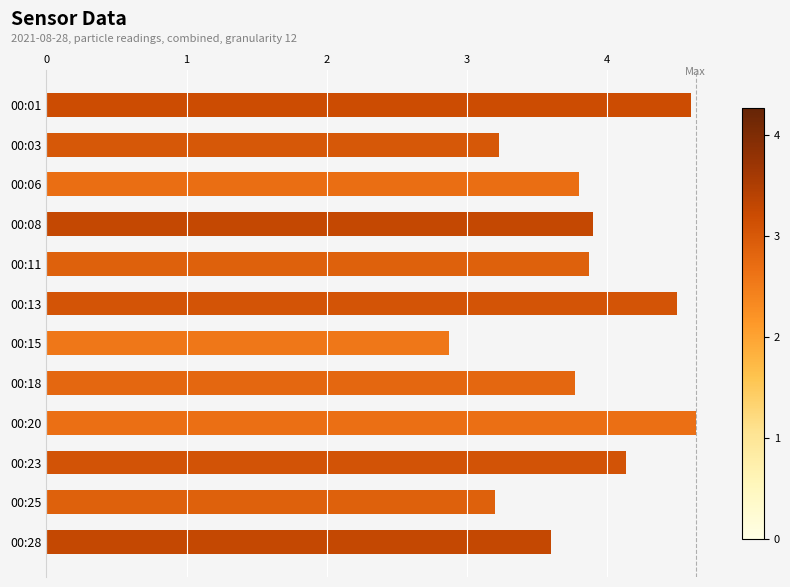

Are the bars horizontal?

Yes